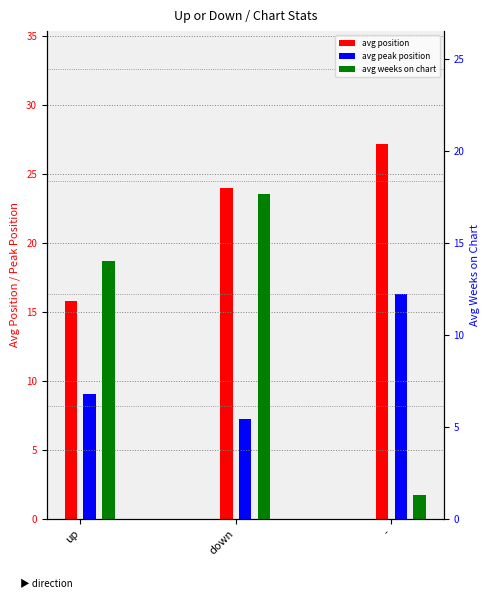

Which series has the widest spread of values?

avg weeks on chart